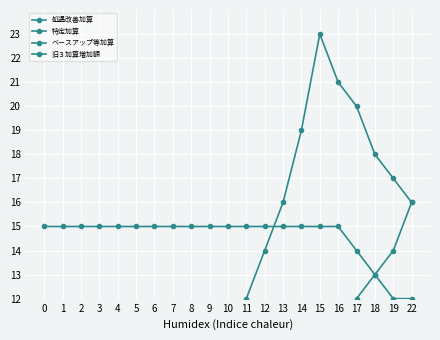

What is the spread (max minus min) of values at 9?

15